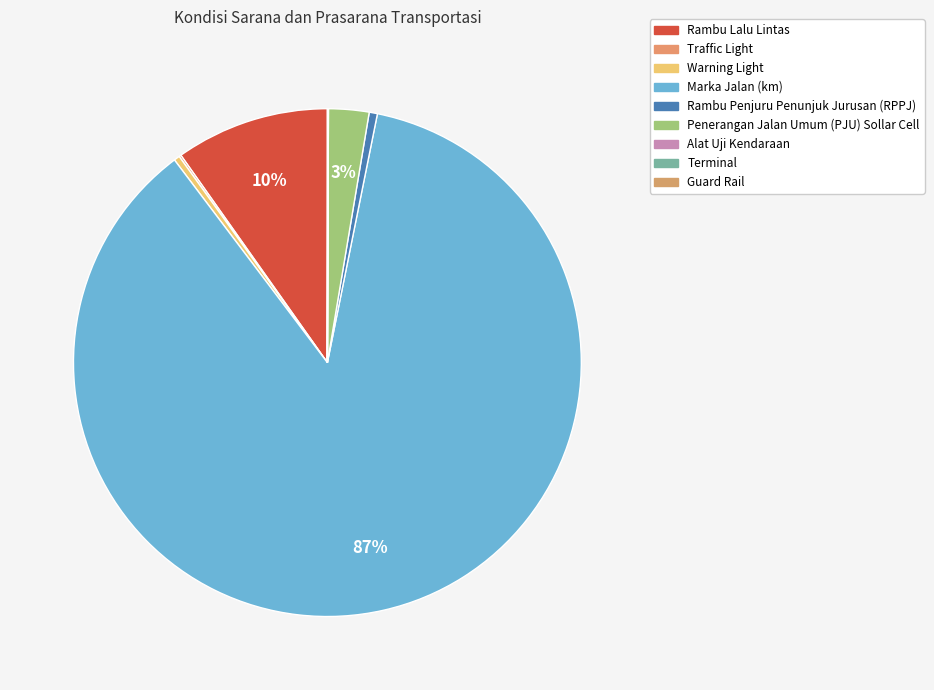

Which slice is the largest?

Marka Jalan (km)